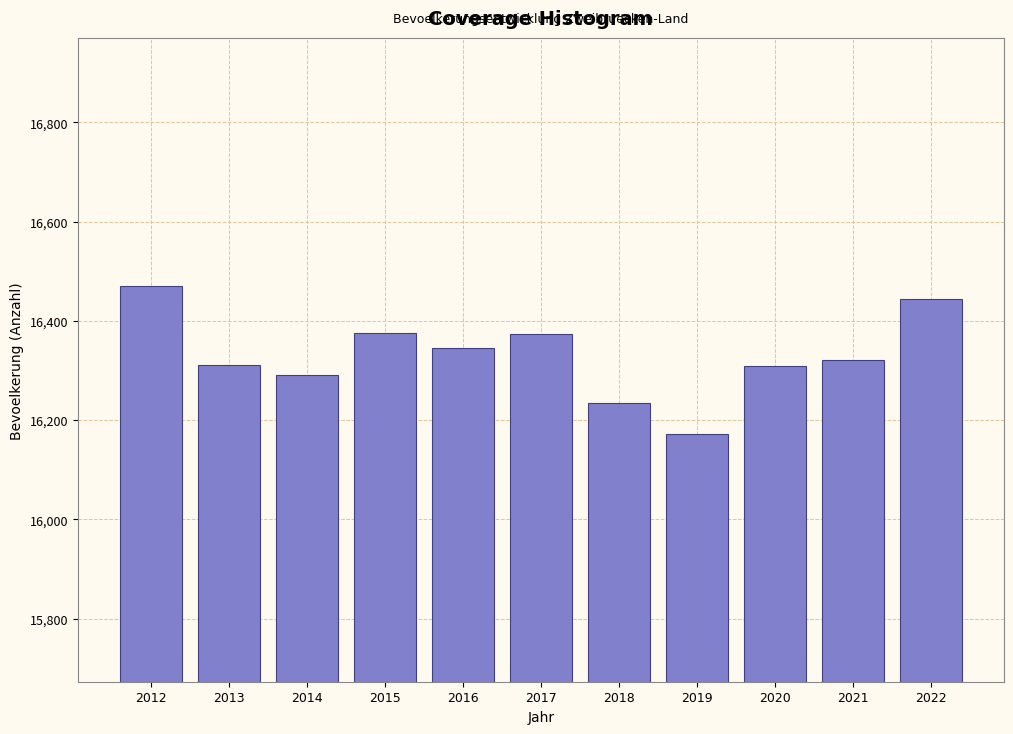

Is it true that the value at 2013 is 16311?

True